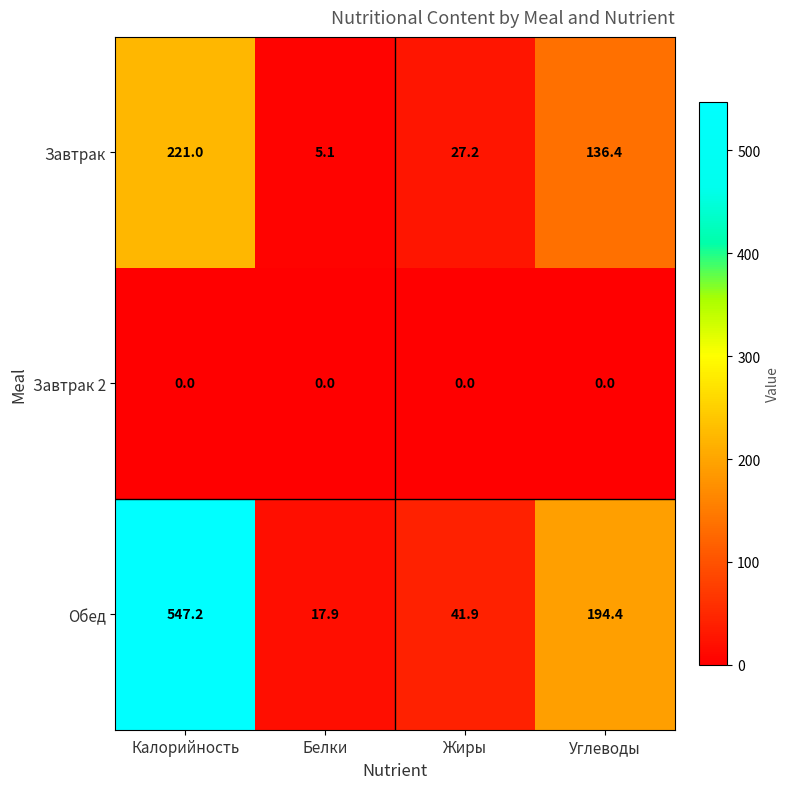

What is the greatest value displayed?

547.2